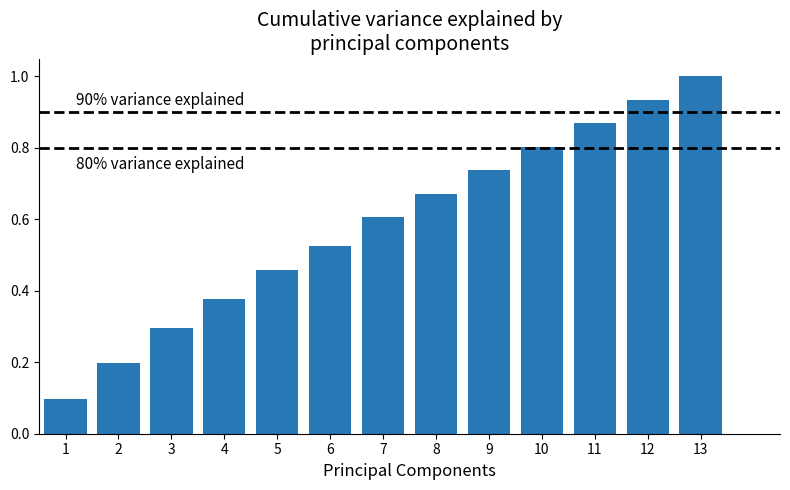

Rank the categories by value from lowest to highest.

1, 2, 3, 4, 5, 6, 7, 8, 9, 10, 11, 12, 13